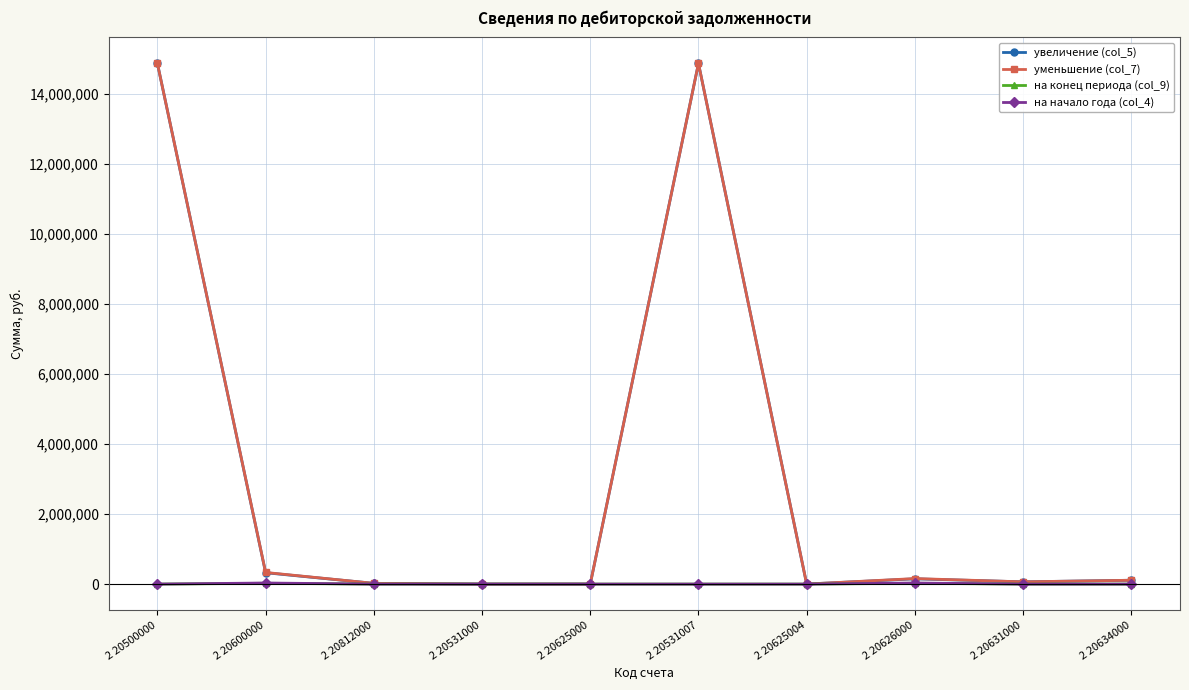

What is the spread (max minus min) of values at 2 20625004?

570.0